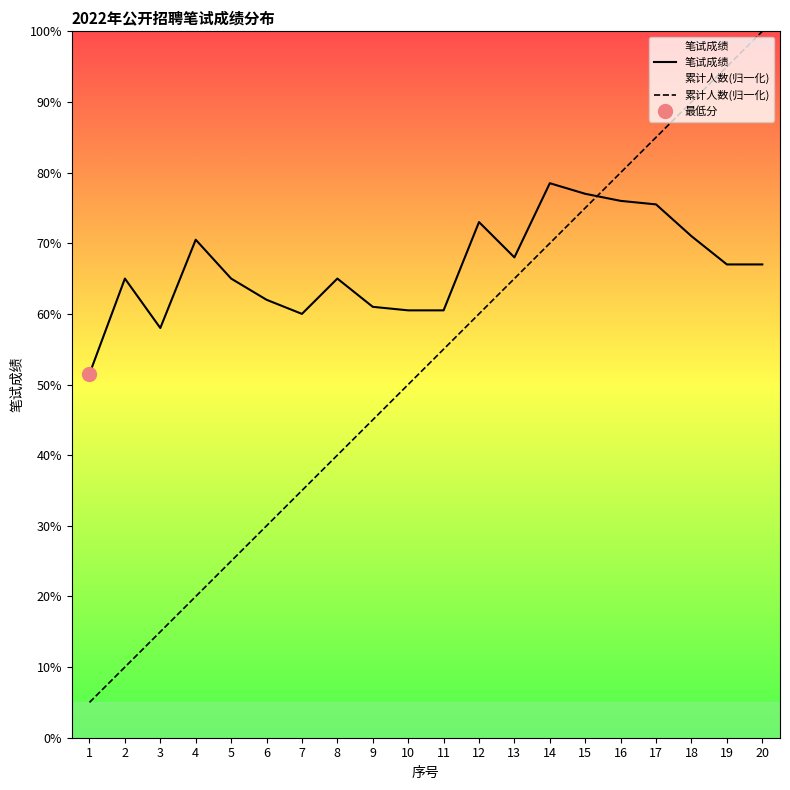

How many values in the 累计人数(归一化) series exceed 55?

10